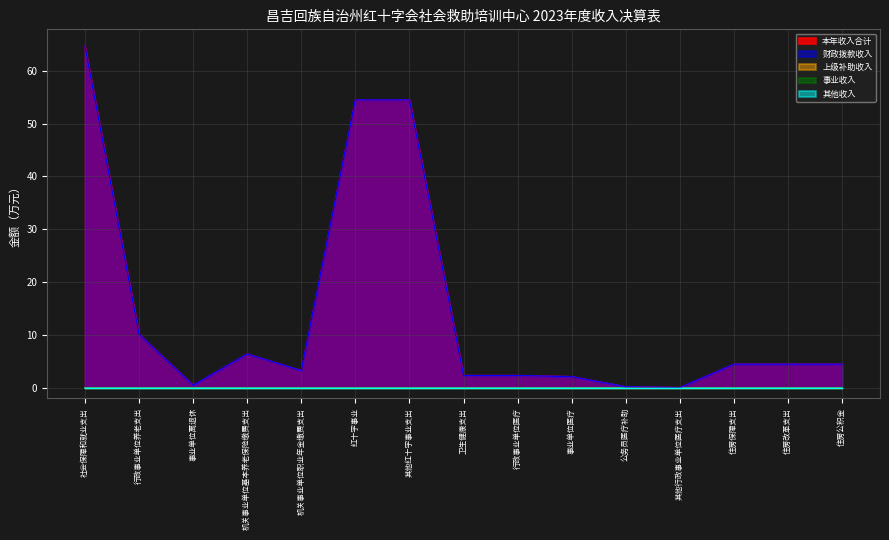

Which series changed the most between 行政事业单位养老支出 and 公务员医疗补助?

本年收入合计